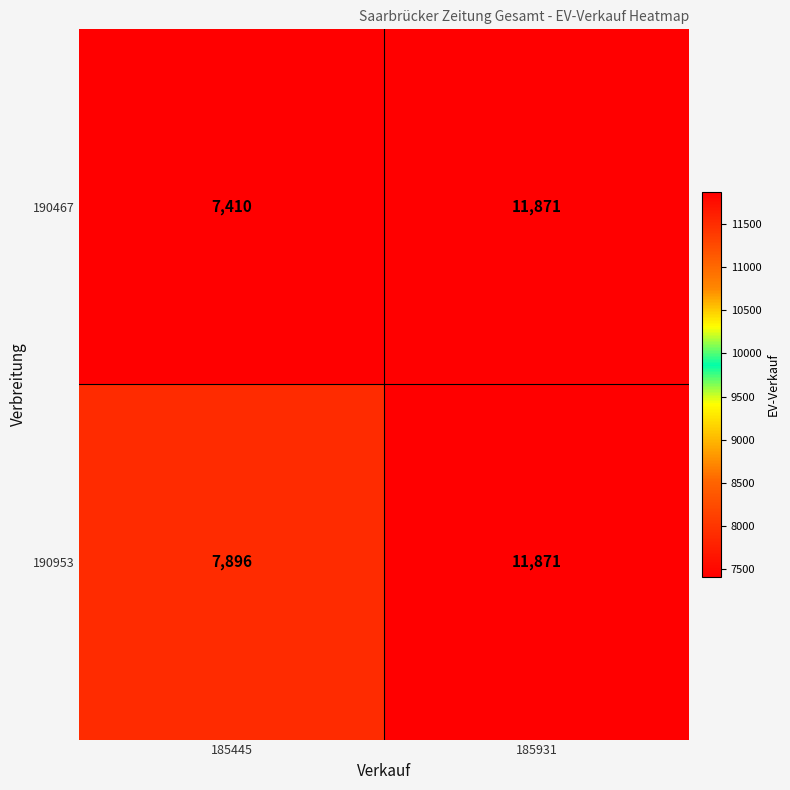

List the series in order of their overall mean, highest first.

190953, 190467